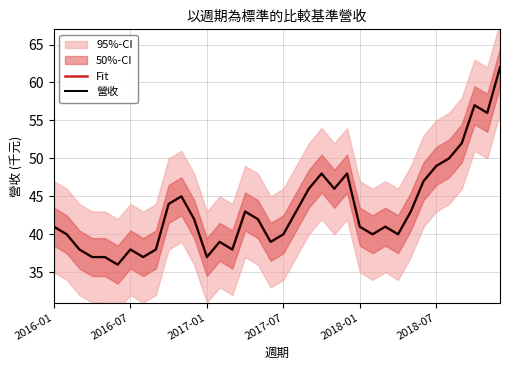

Reading left to right, list all the values displayed in this chart.

Fit: 41	40	38	37	37	36	38	37	38	44	45	42	37	39	38	43	42	39	40	43	46	48	46	48	41	40	41	40	43	47	49	50	52	57	56	62
營收: 41	40	38	37	37	36	38	37	38	44	45	42	37	39	38	43	42	39	40	43	46	48	46	48	41	40	41	40	43	47	49	50	52	57	56	62